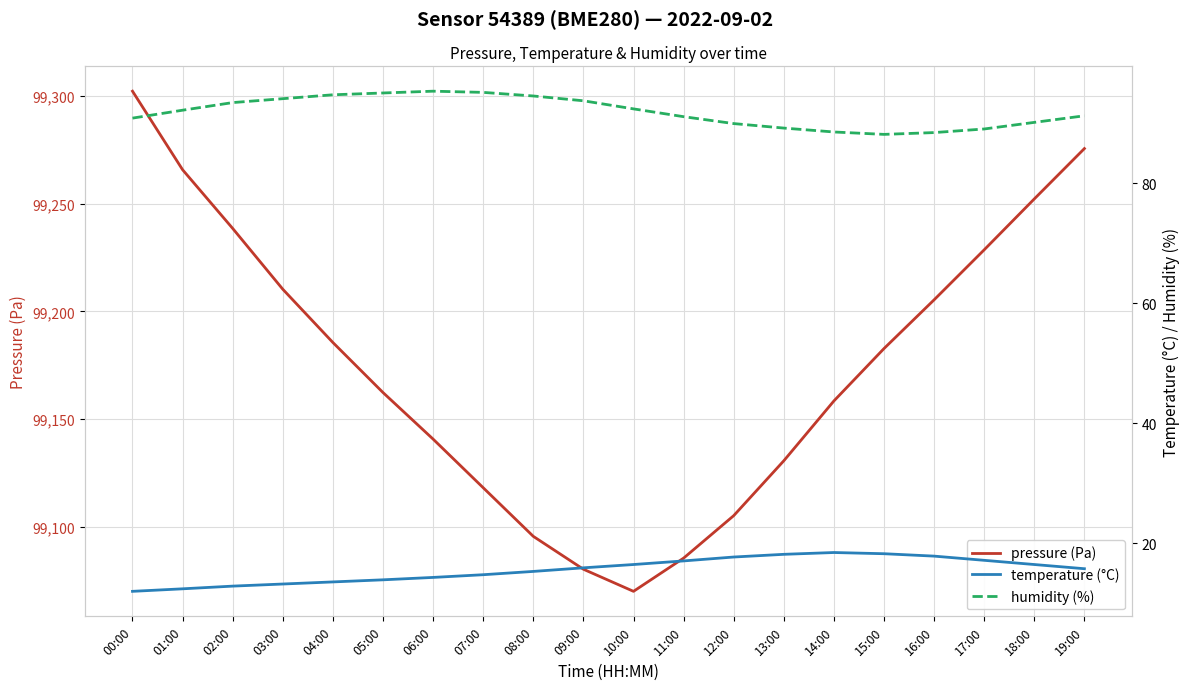

How many values in the pressure (Pa) series exceed 99182?

10